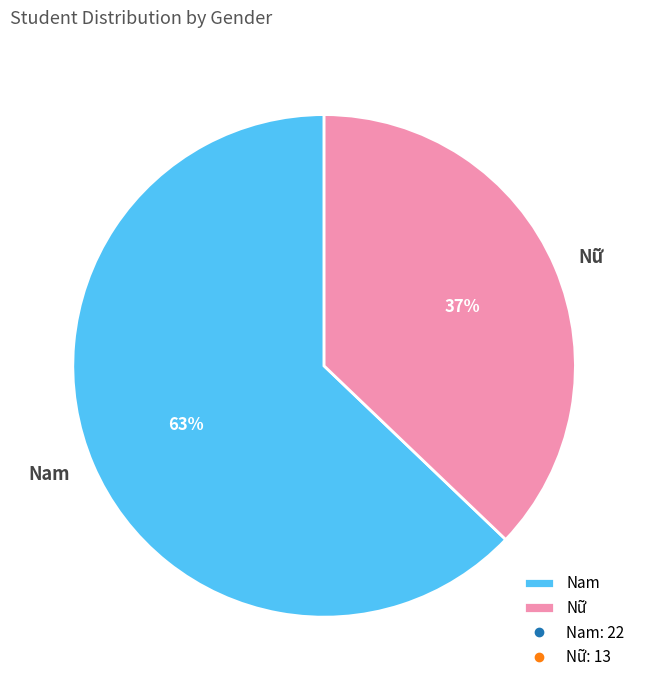

True or false: Nam accounts for 63% of the total.

True